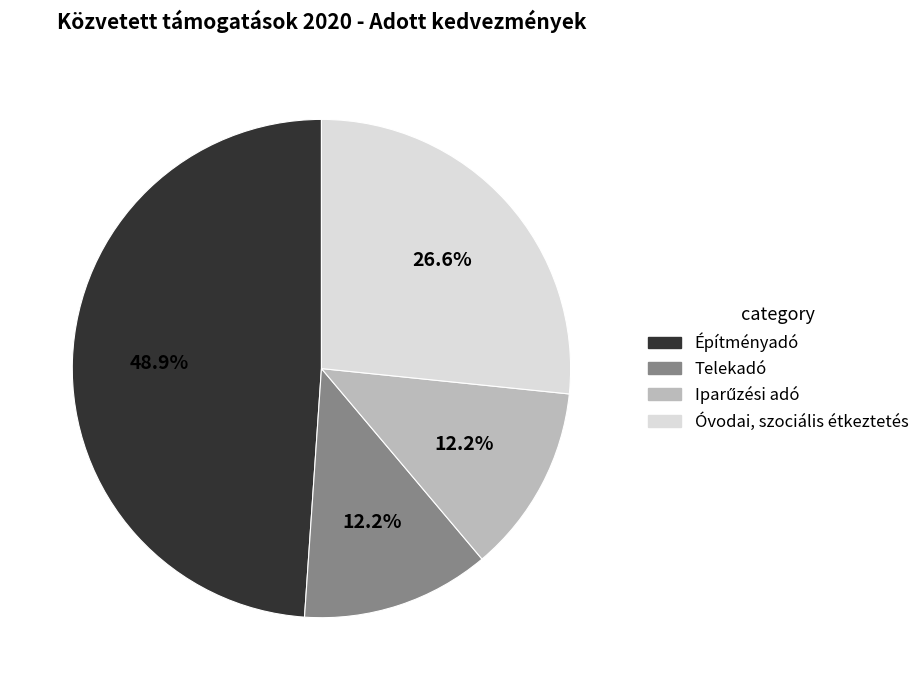

Is Óvodai, szociális étkeztetés the majority of the pie?

No